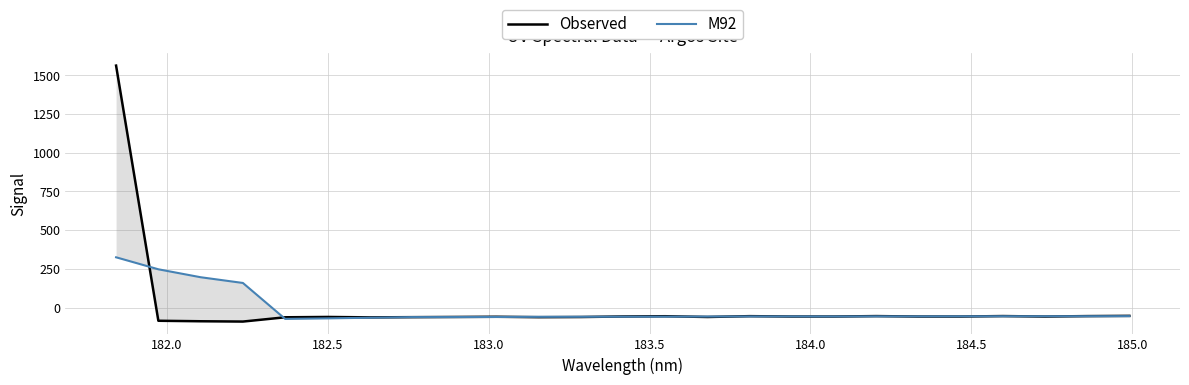

Rank the series by their average value, from lowest to highest.

M92, Observed